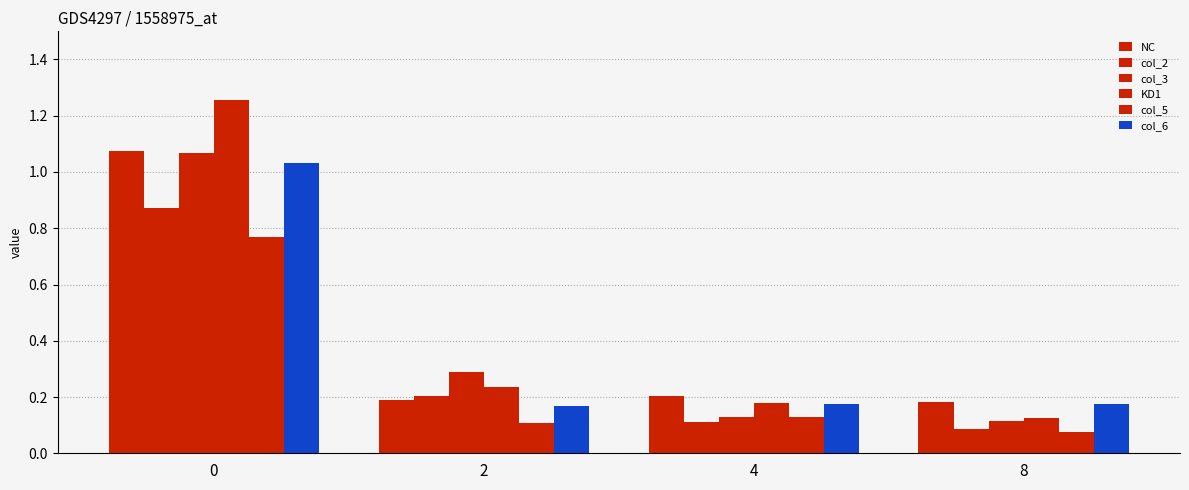

The value of col_2 at 2 is 0.2. True or false?

True